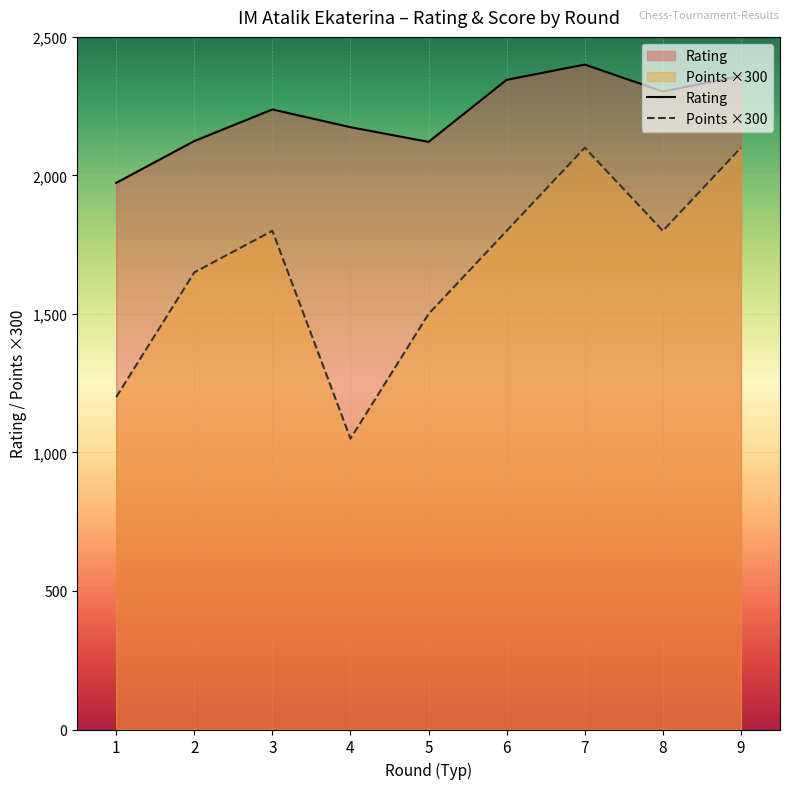

Count the number of data series in this chart.

2